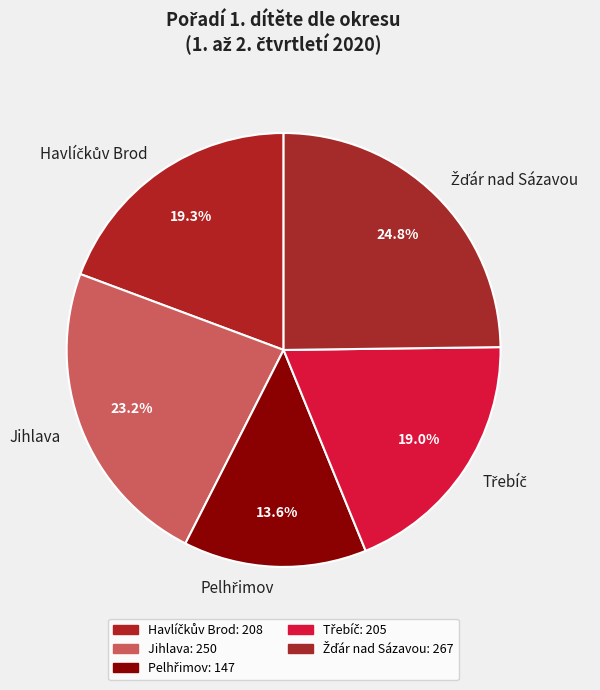

Does any single category account for the majority?

No